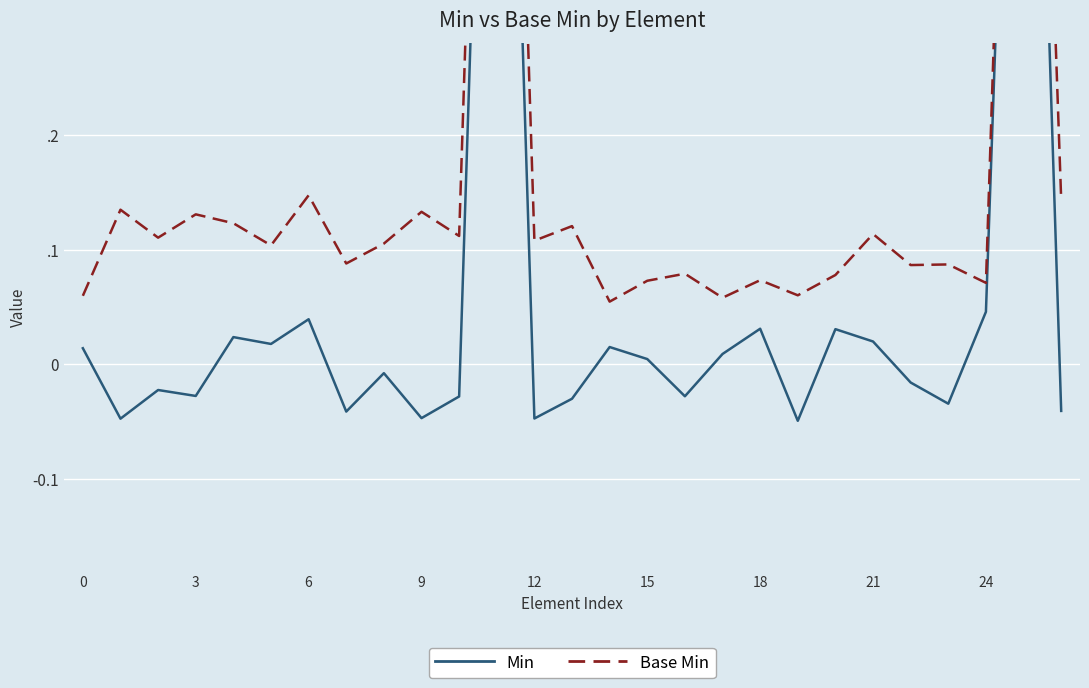

What is the difference between the maximum and minimum values in the Base Min series?

1.1